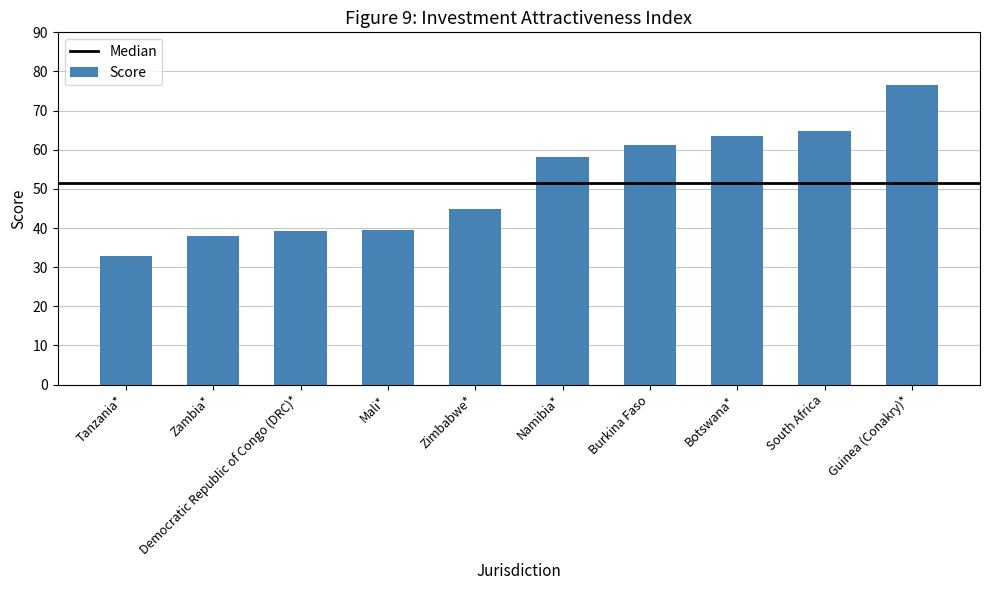

What is the average value?

51.9